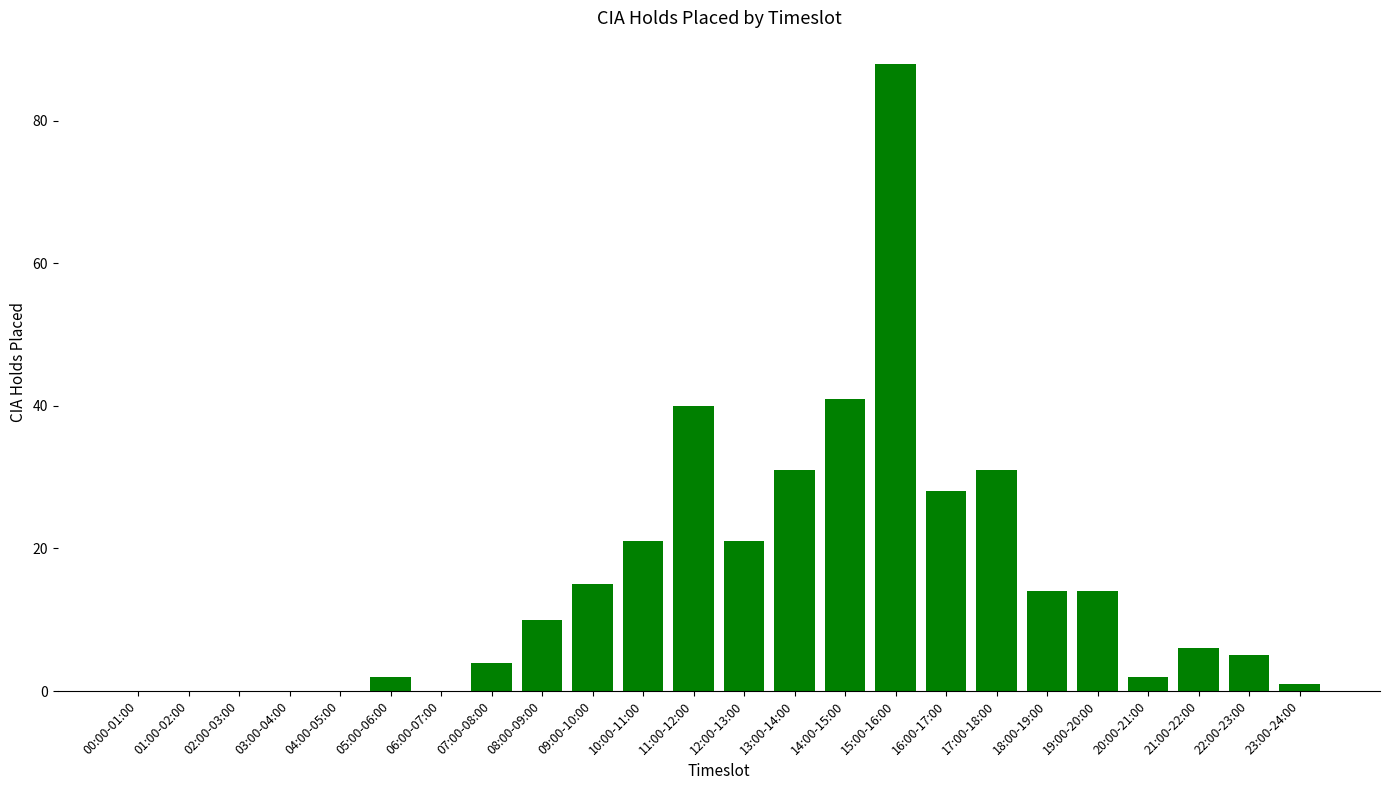

At which label is the value closest to 44?

14:00-15:00